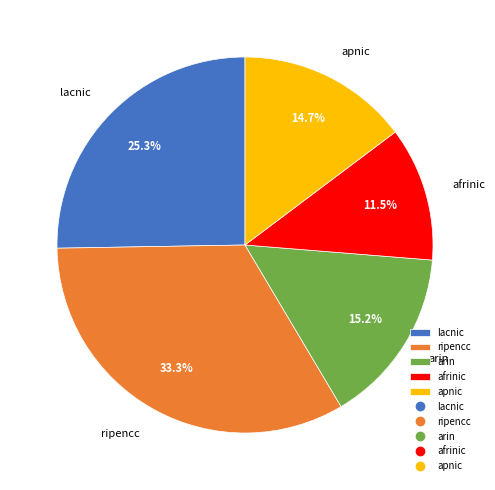

Do lacnic and afrinic together represent more than half of the pie?

No